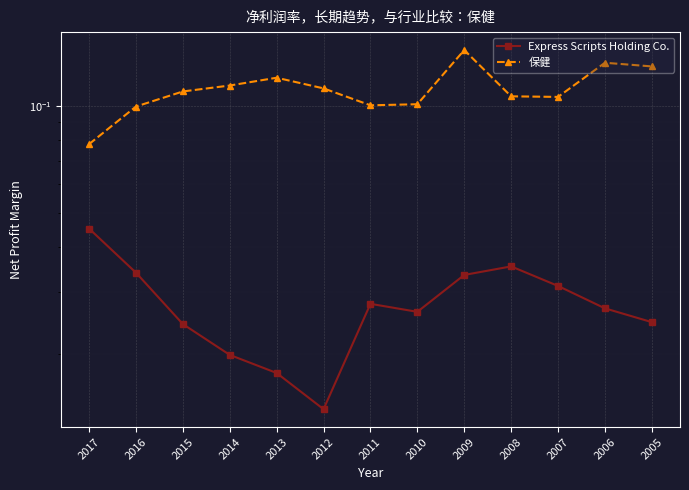

What is the average value of the 保健 series?

0.1